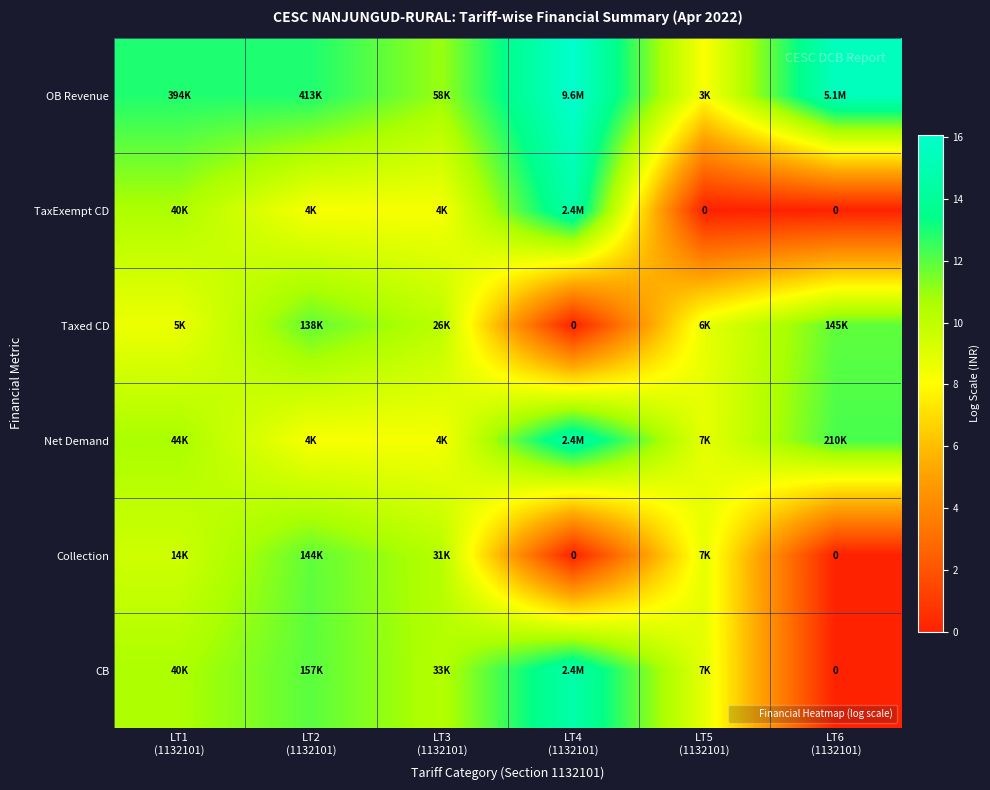

What is the greatest value displayed?

16.1